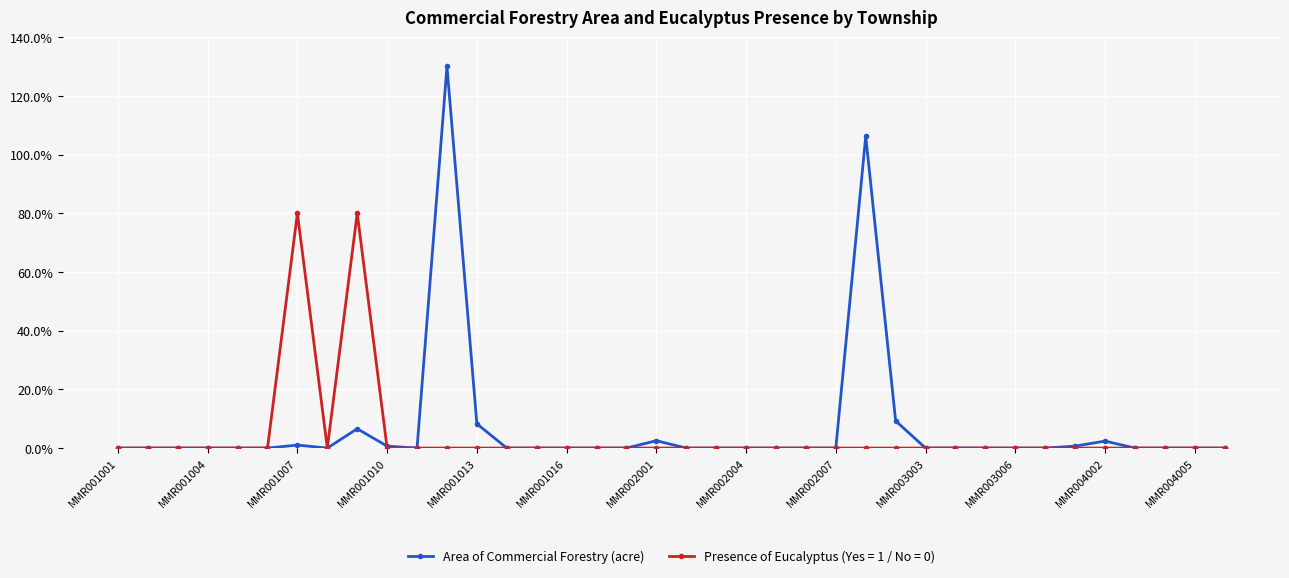

At how many categories does at least one series exceed 50?

4